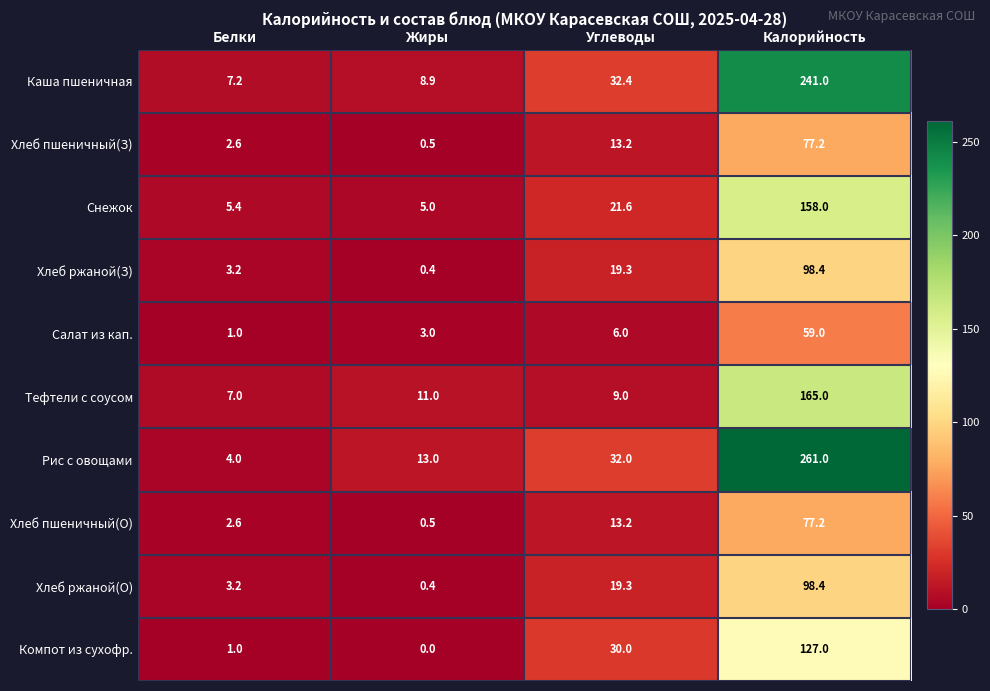

Count the number of categories in the chart.

4